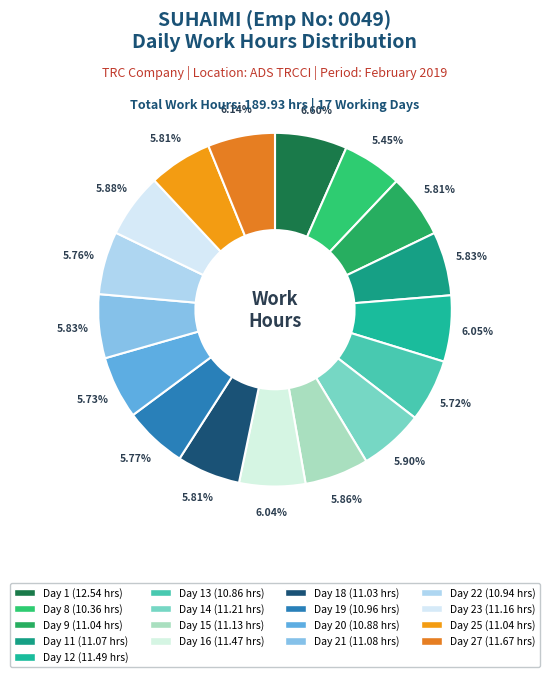

Count the number of slices in the pie.

17